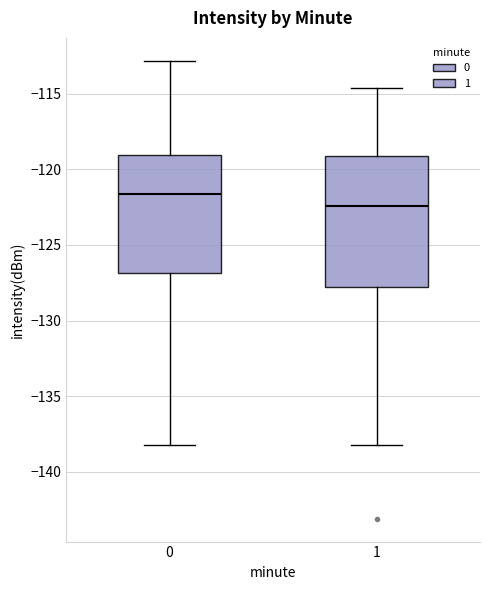

Which box is the tallest, from its lower edge to its upper edge?

1